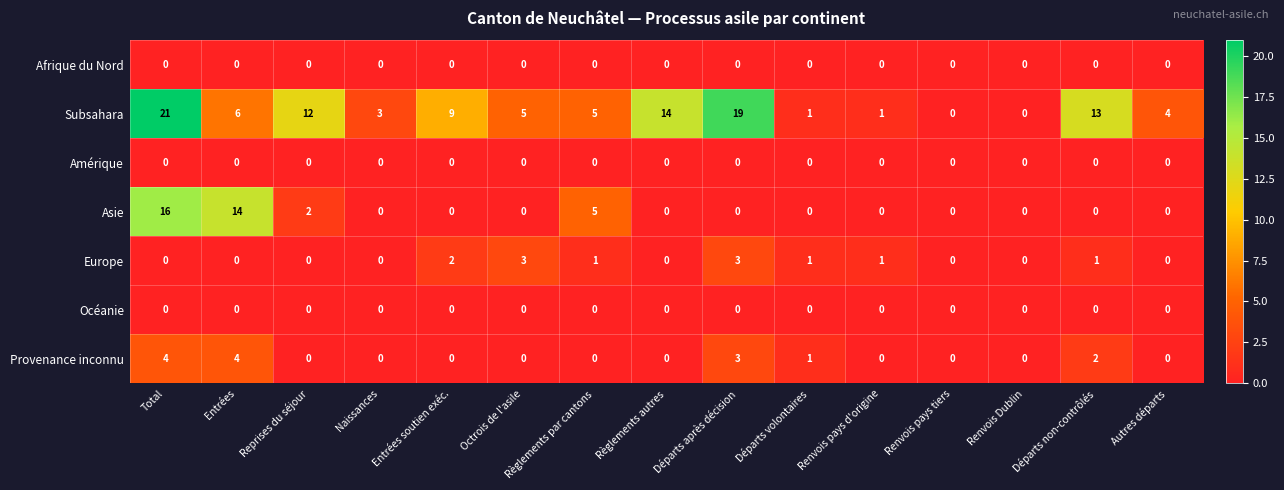

At which category is the sum across all series the highest?

Total